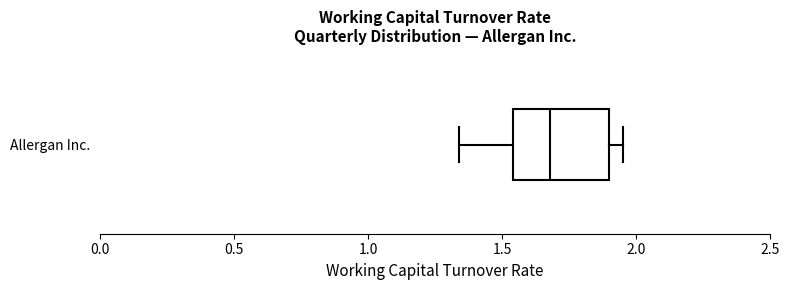

Transcribe this box plot: give where the median line is, the range the box spans, and where the two whiskers end, as read against the x-axis. The values are not printed on the chart, so give them approximately, as read against the axis.

median 1.70, box 1.55 to 1.90, whiskers 1.35 to 1.95